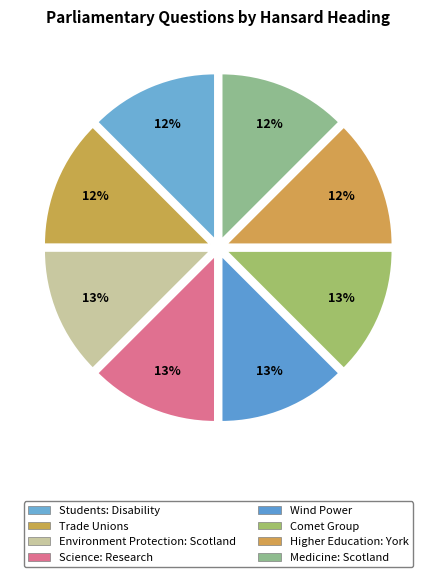

What is the smallest slice in the pie chart?

Trade Unions